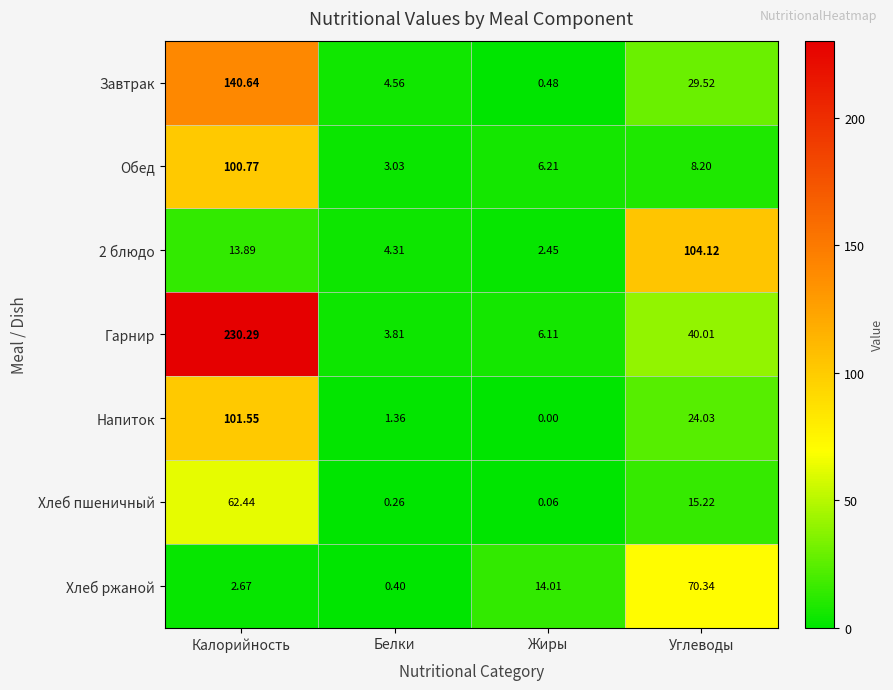

How many values in the 2 блюдо series are below 13?

2